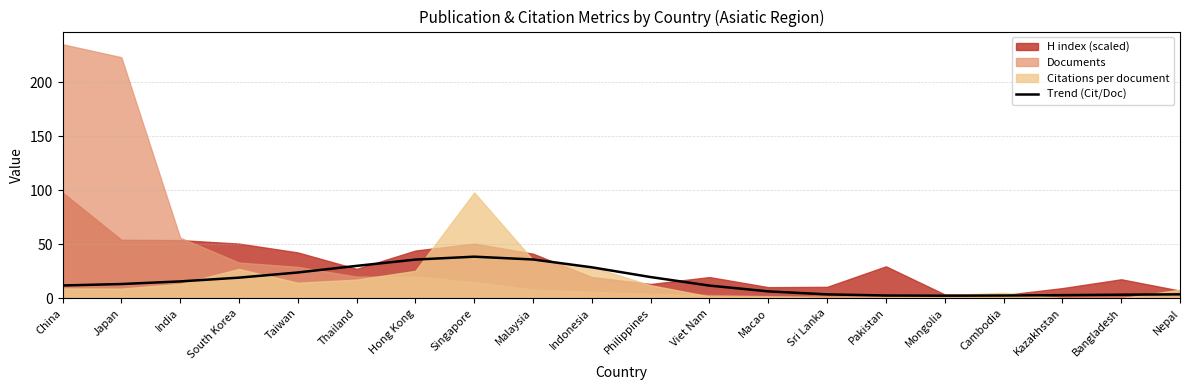

What is the difference between the values at Thailand and Pakistan?

27.4